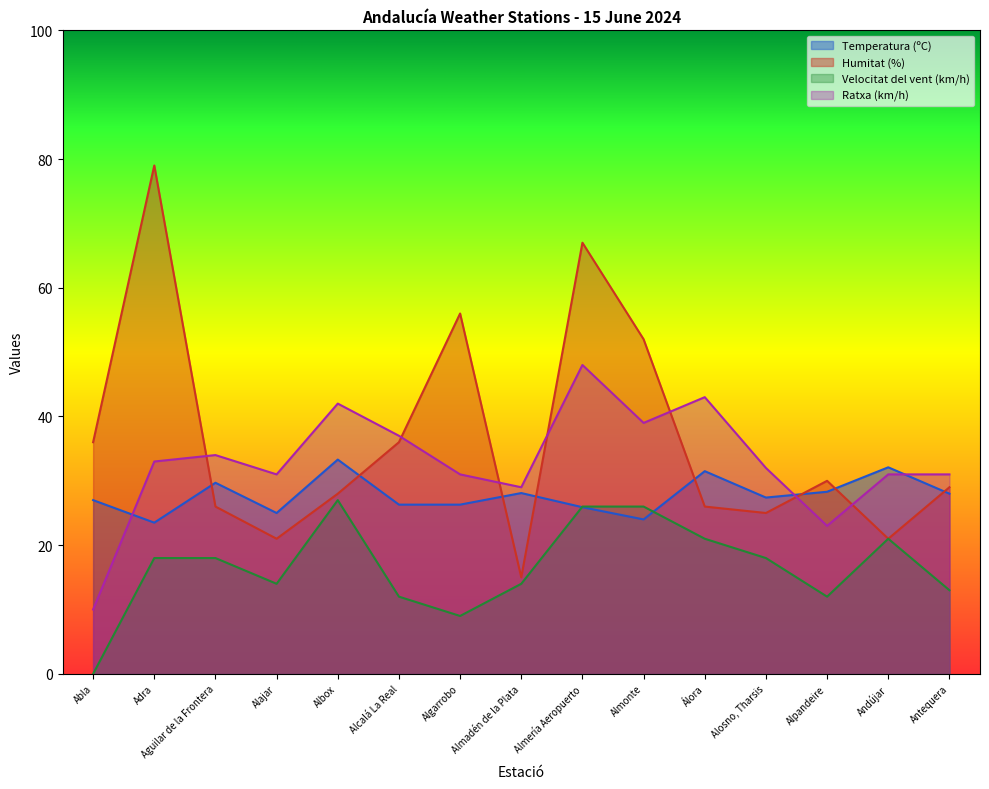

The value of Humitat (%) at Almería Aeropuerto is 41.8. True or false?

False